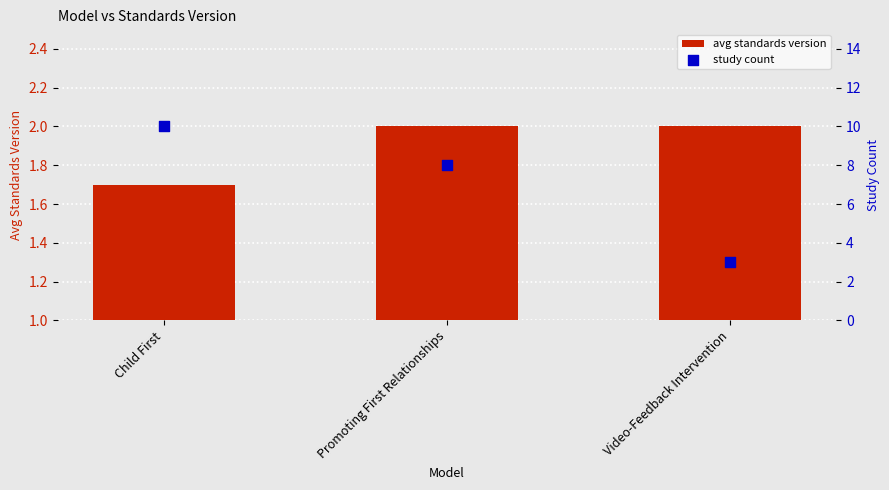

At how many categories does at least one series exceed 5?

2